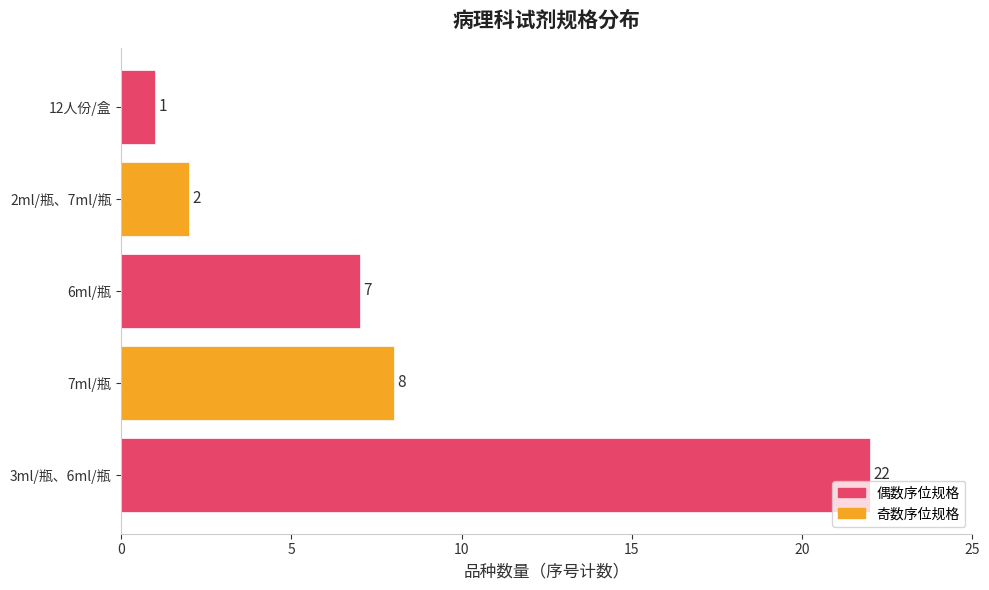

How many data points are less than 7?

2